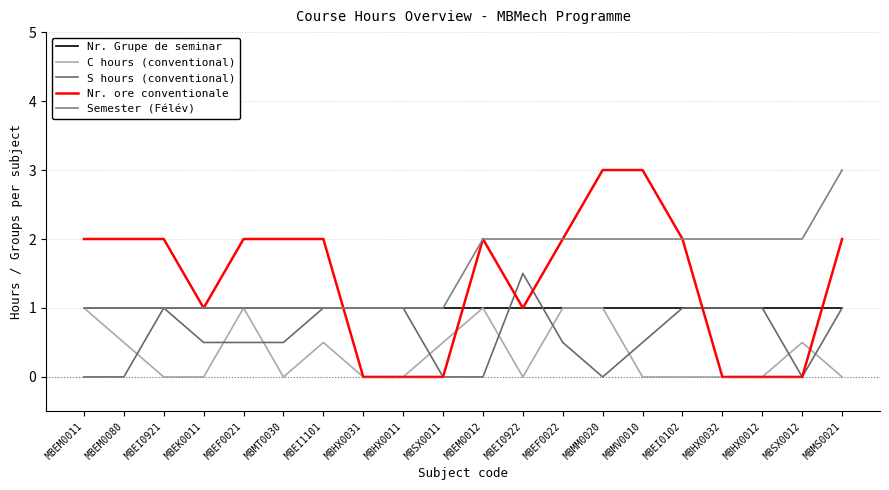

How many lines are shown in the chart?

5